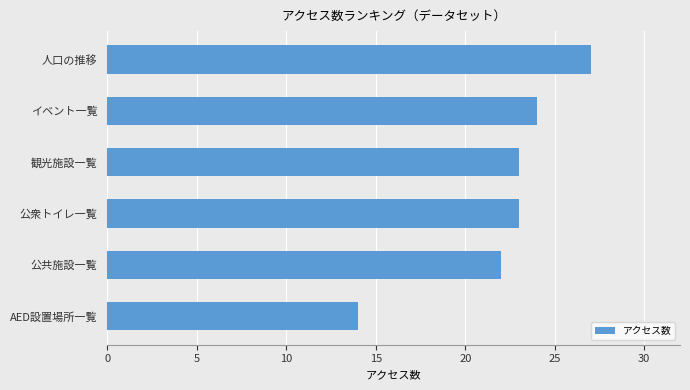

What is the difference between the maximum and minimum values?

13